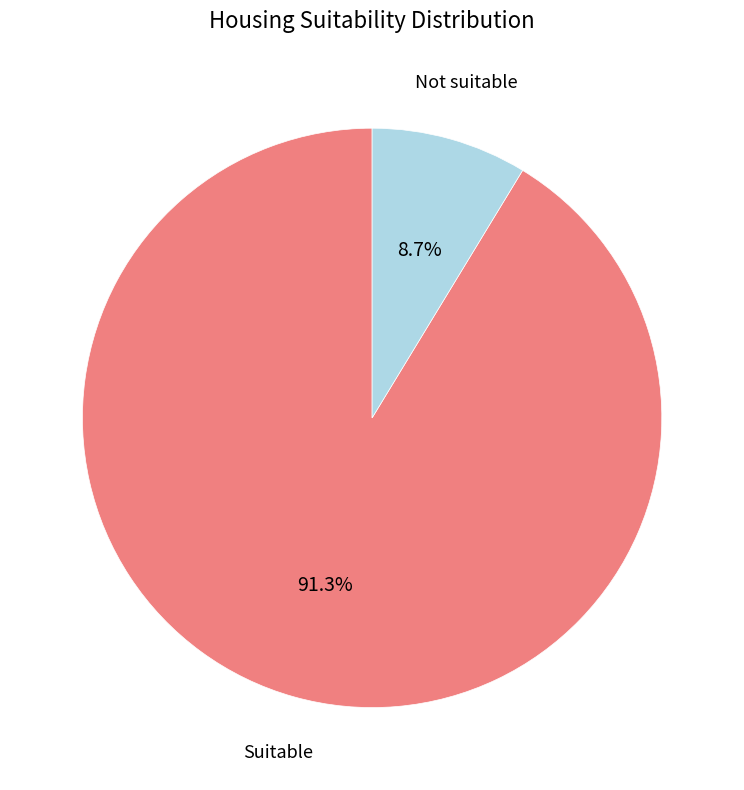

Is there a majority slice in this chart?

Yes